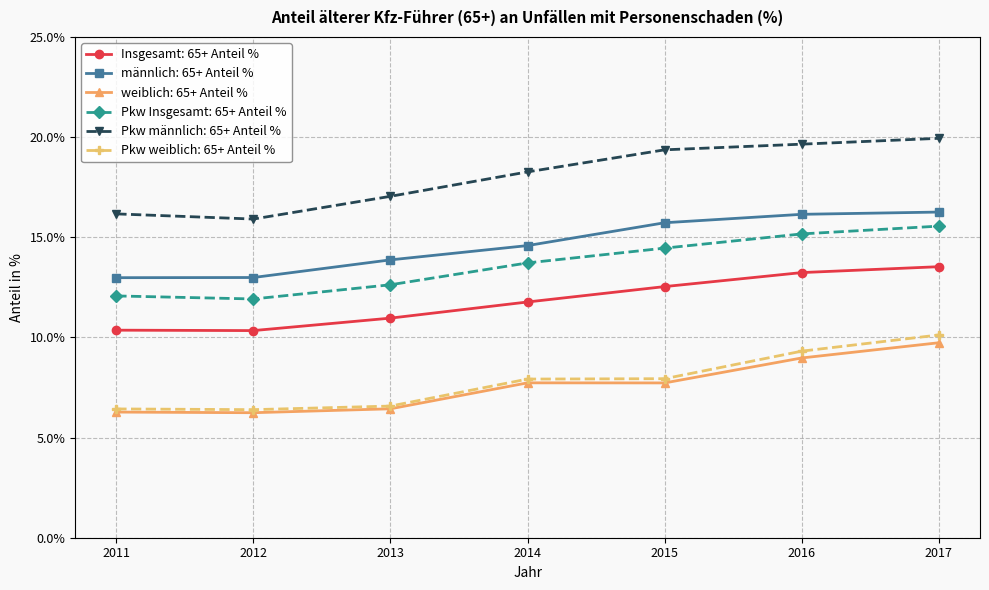

True or false: Insgesamt: 65+ Anteil % has more than 1 points higher than both neighbors.

False